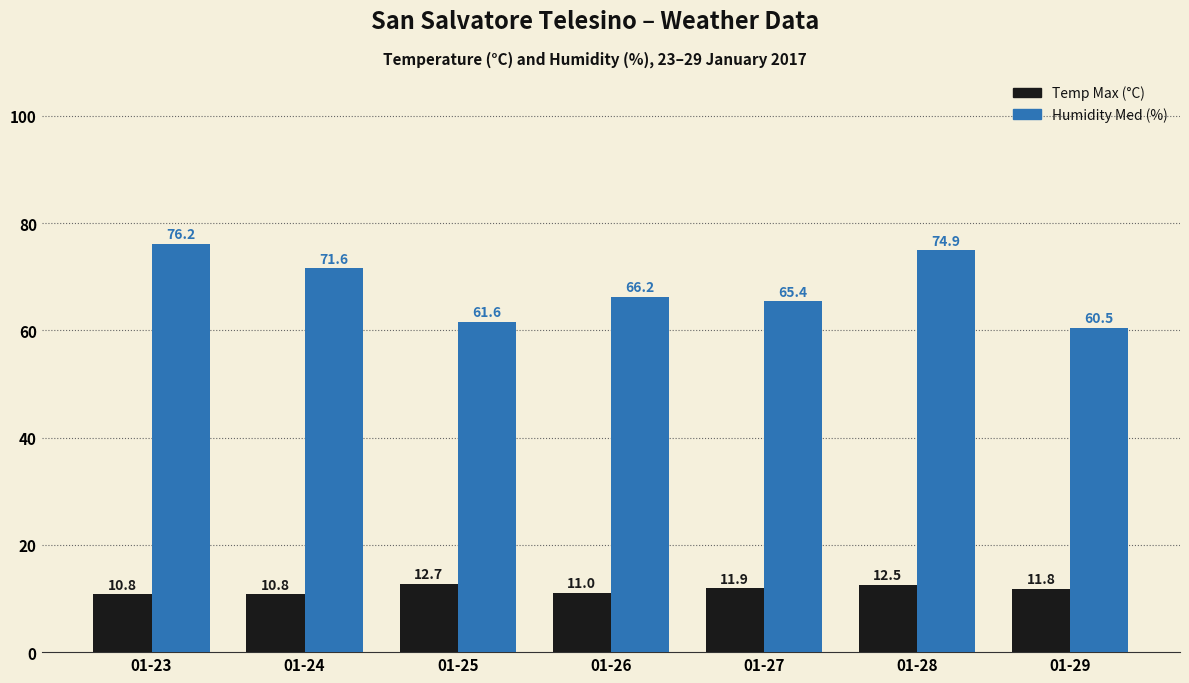

Which series has the largest total across all categories?

Humidity Med (%)